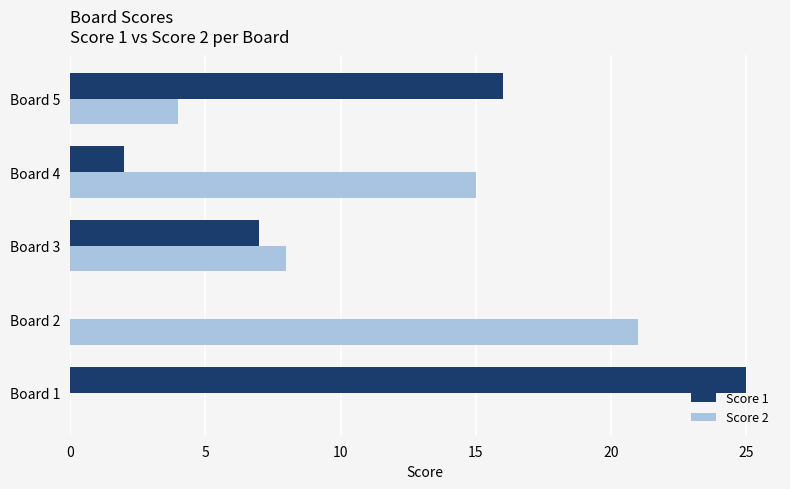

At which label is Score 1 closest to 12?

Board 5